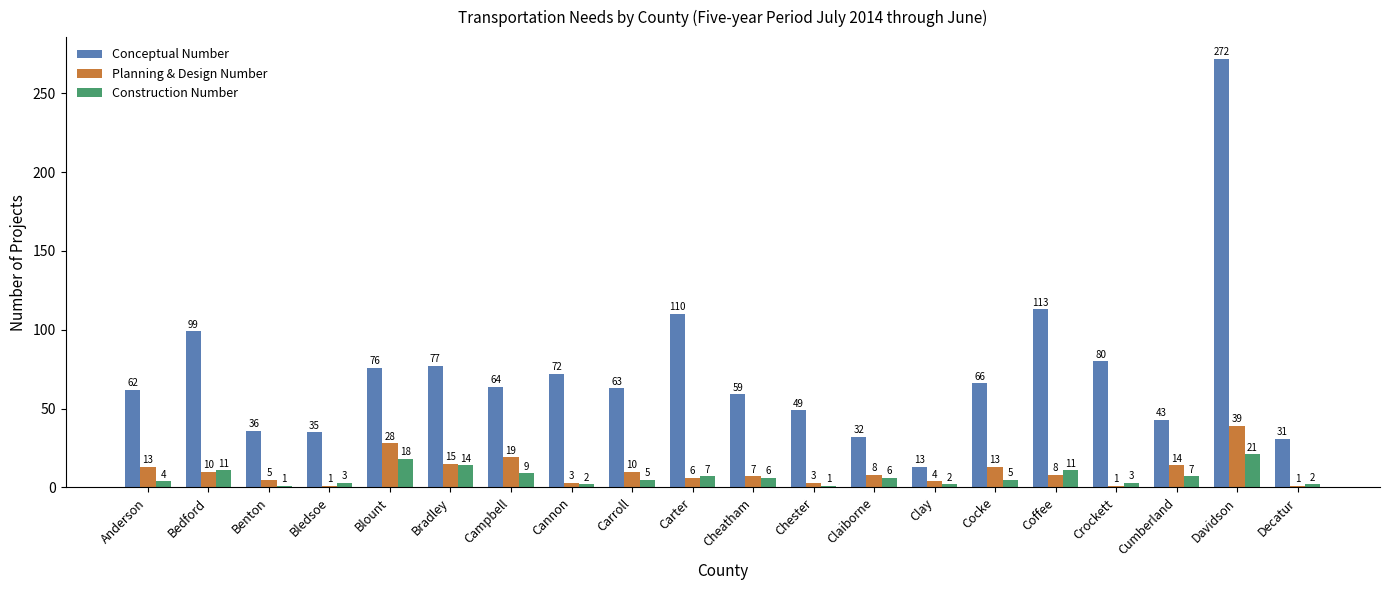

What is the label of the 11th bar from the right?

Carter